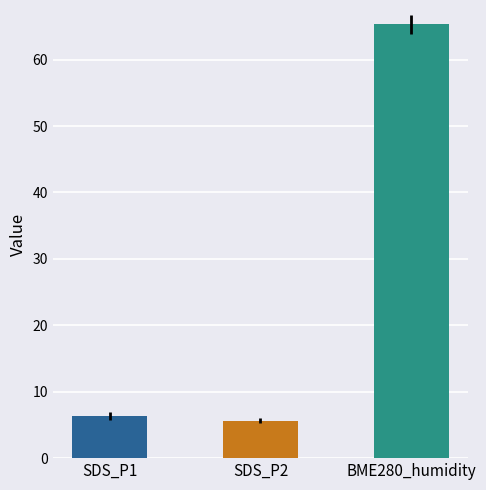

What is the ratio of the value at BME280_humidity to the value at SDS_P2?

11.6